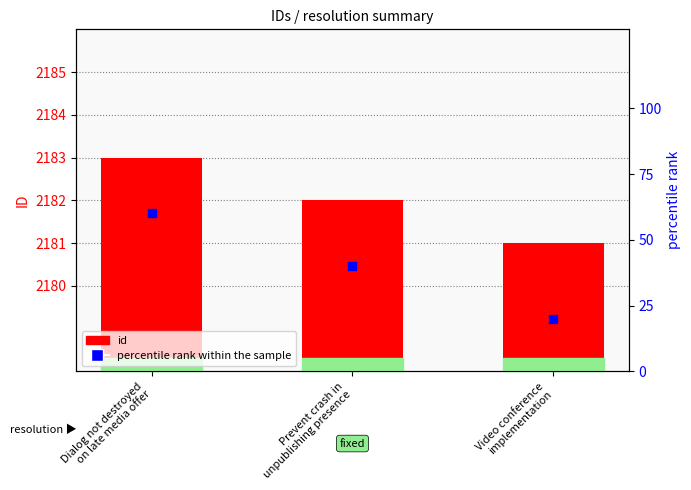

Which series contains the lowest Y value?

percentile rank within the sample